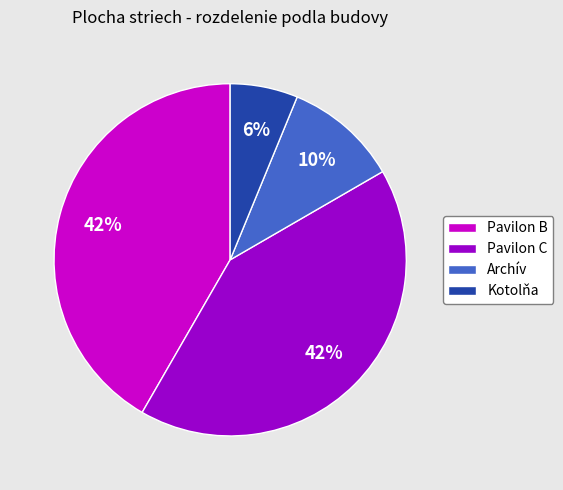

True or false: Pavilon C accounts for 28% of the total.

False